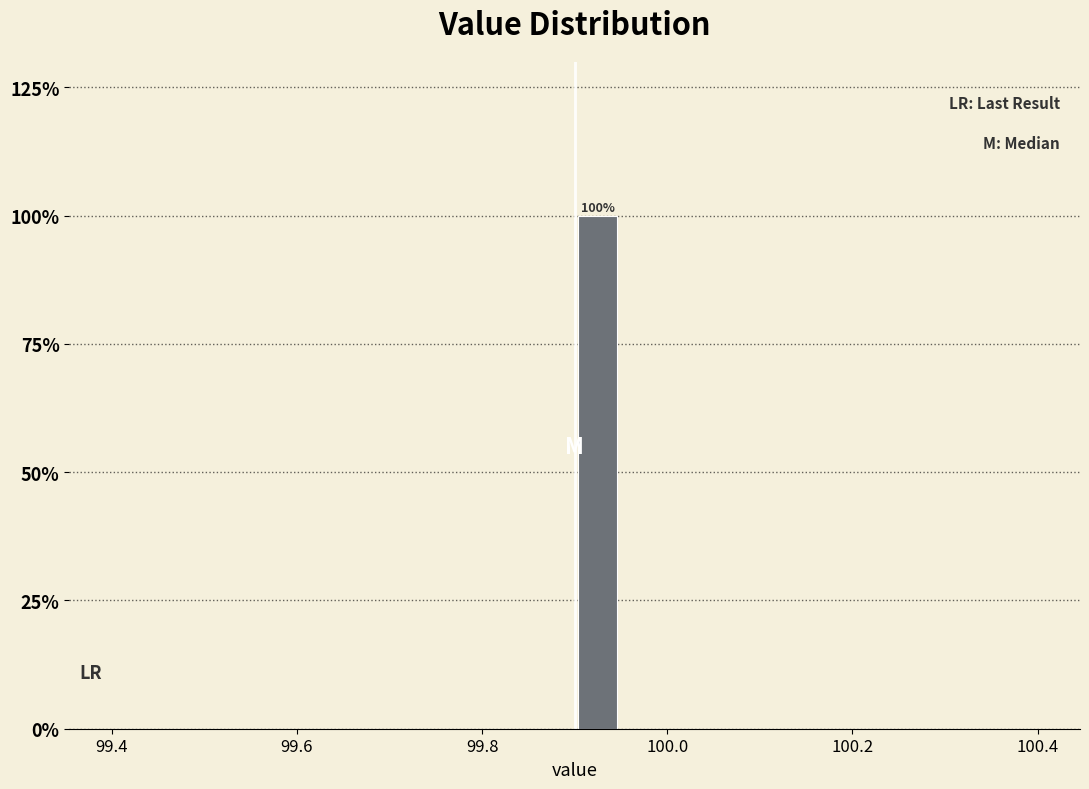

Read against the x-axis, roughly where is the centre of the tallest bar?

99.92